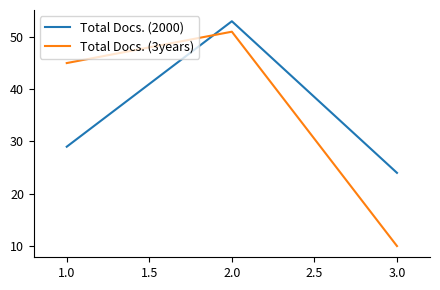

Where is Total Docs. (2000) nearest to the value 38?

1.0